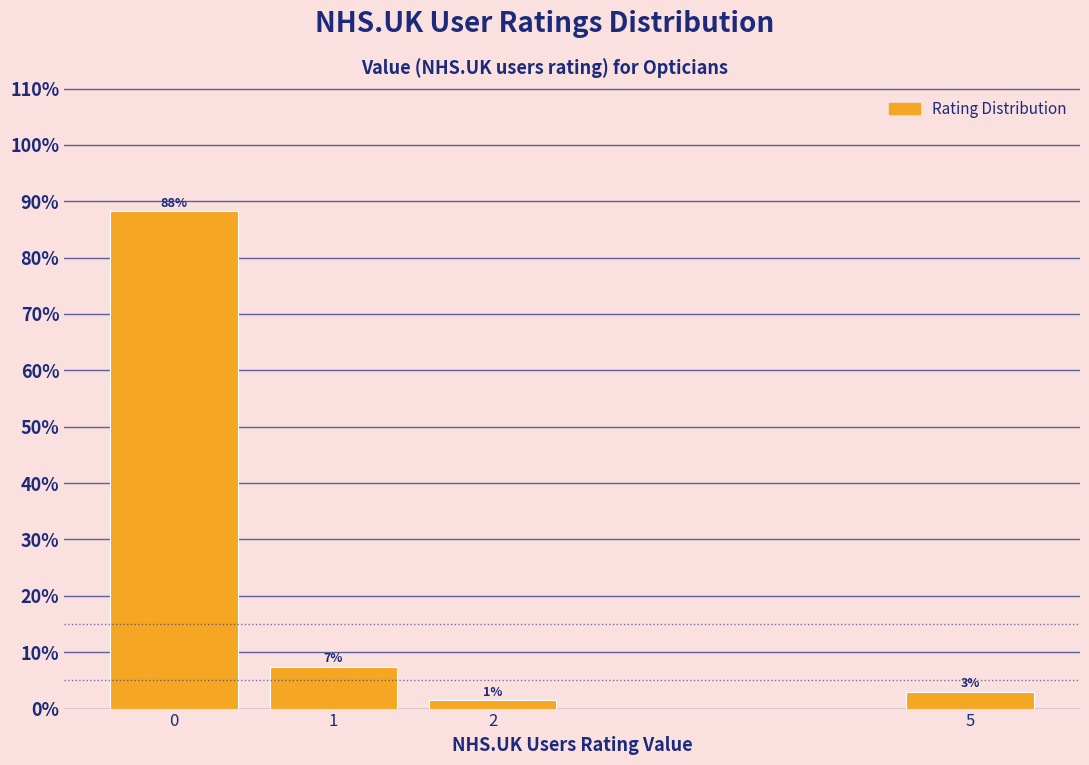

How many bars are there in total?

4